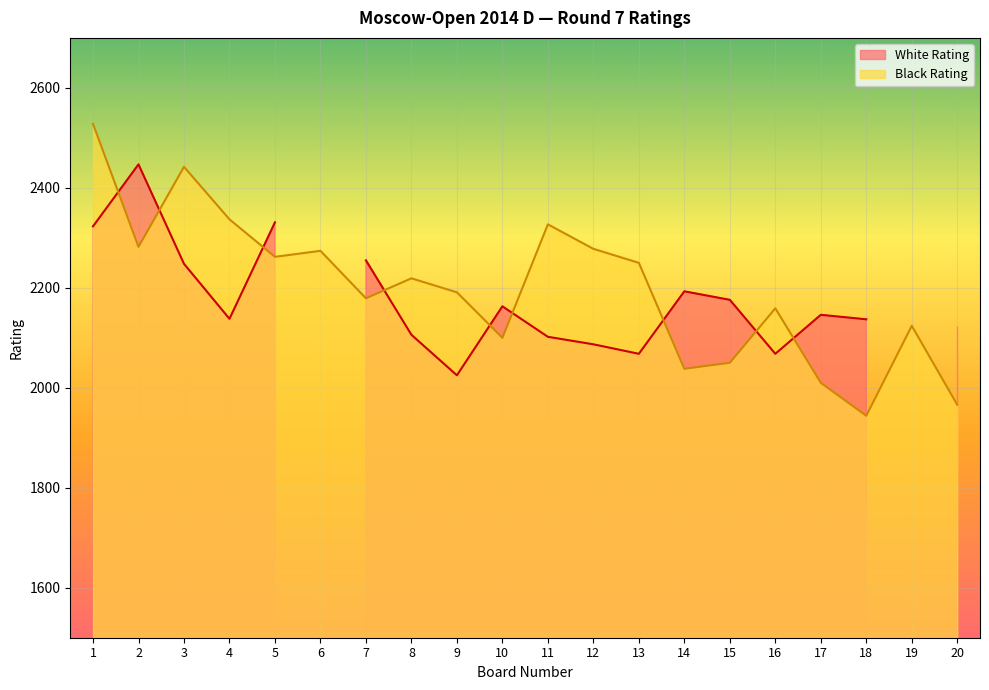

How many values are below 2219?

10